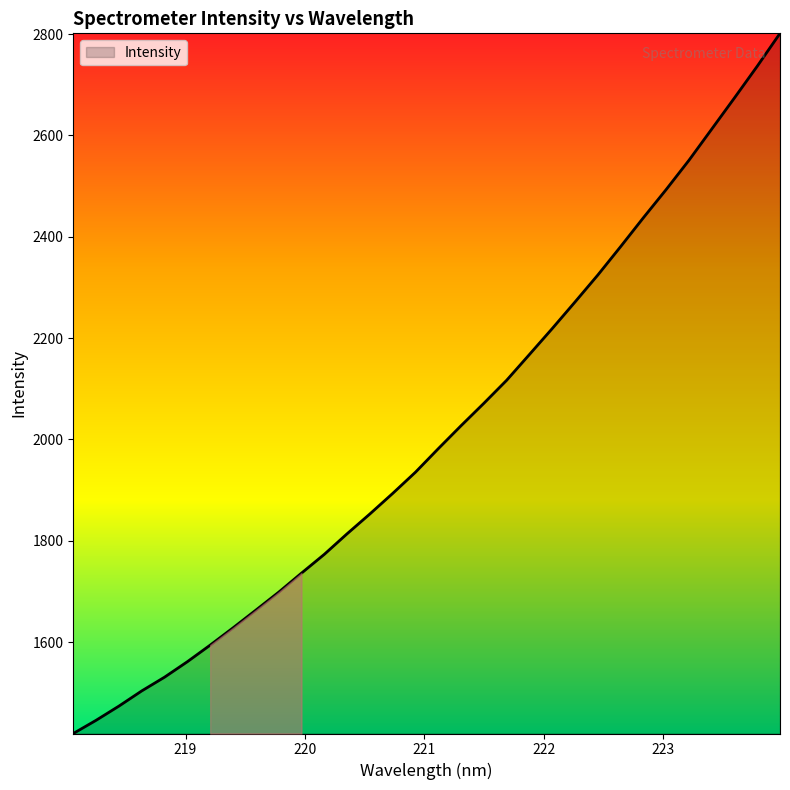

What is the greatest value displayed?

2801.4